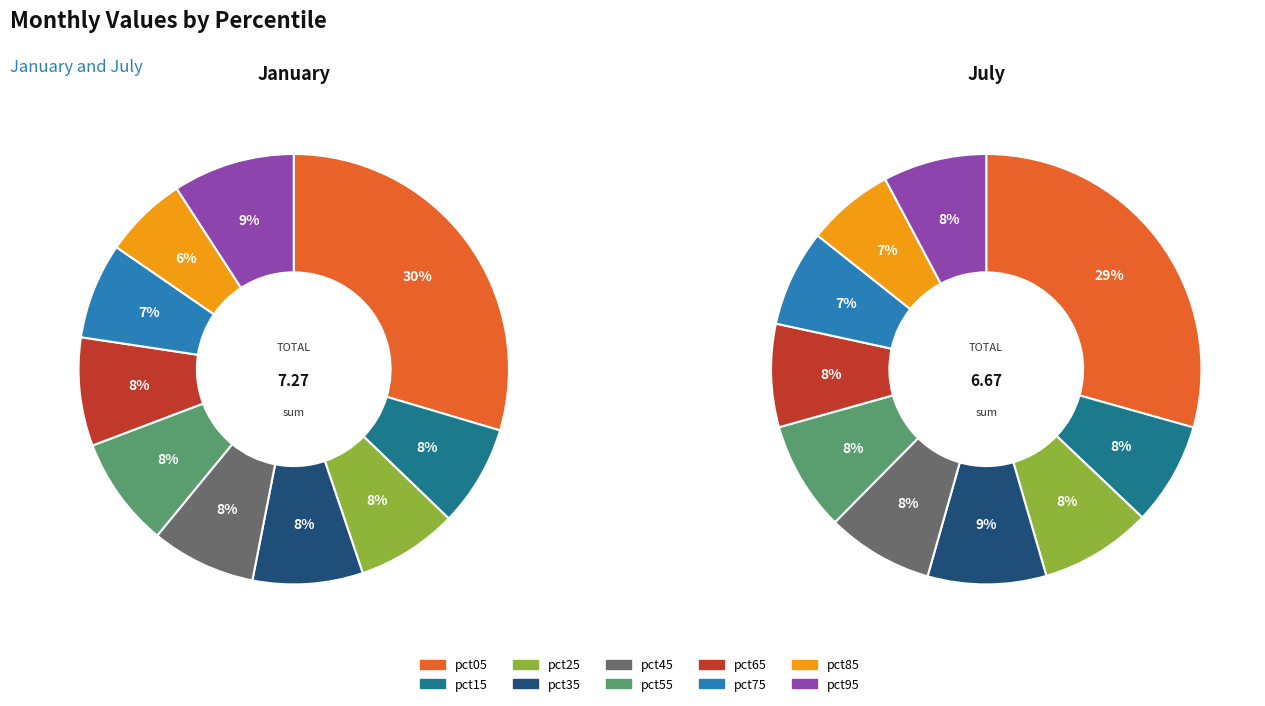

To the nearest percent, what is the difference between the values_jul and 2 slice percentages?

1%